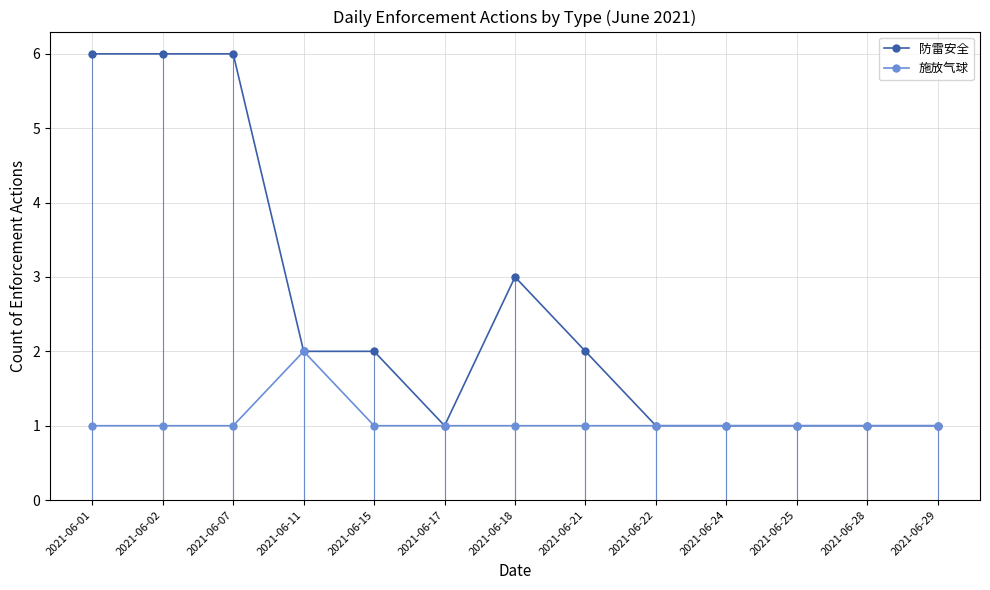

How many data points in 防雷安全 are less than 2?

6